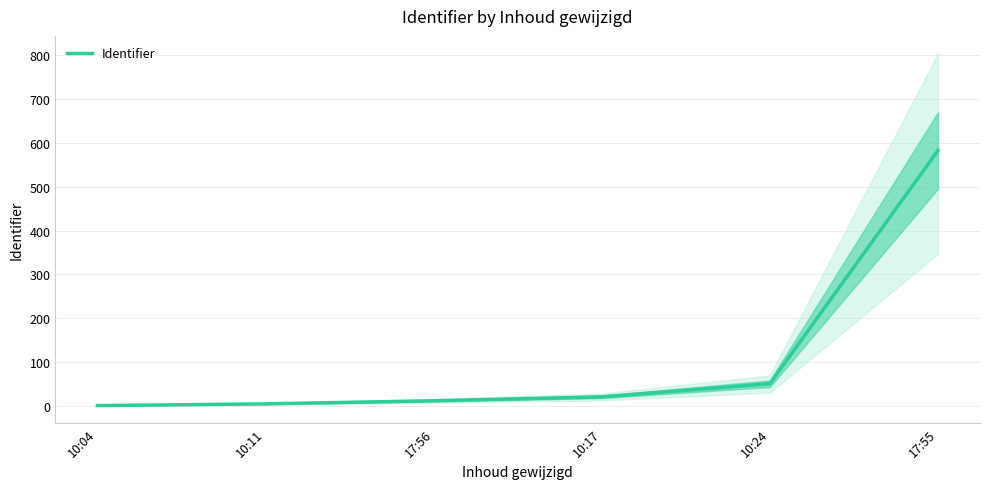

Rank the categories by value from highest to lowest.

17:55, 10:24, 10:17, 17:56, 10:11, 10:04